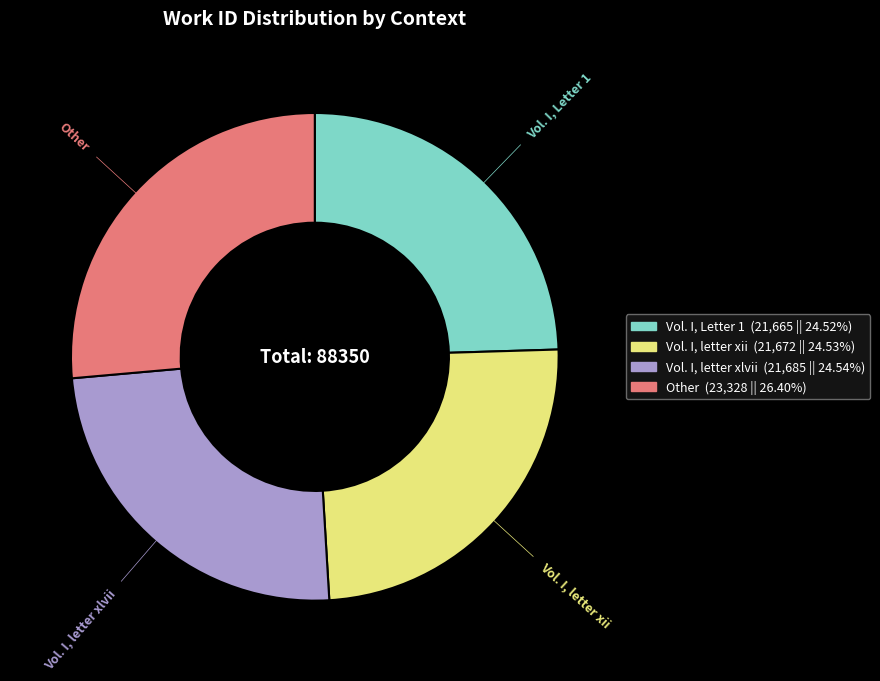

Which slice is the largest?

Other